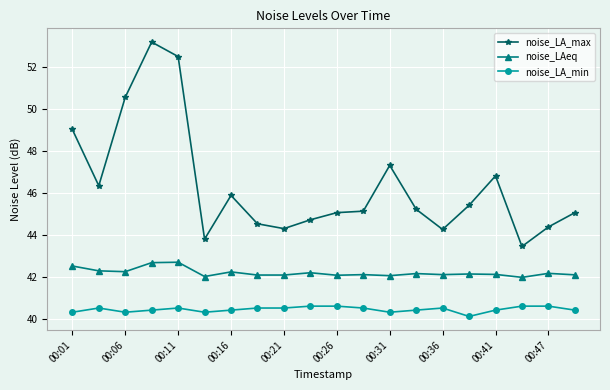

Is this an area chart (filled region under the line)?

No